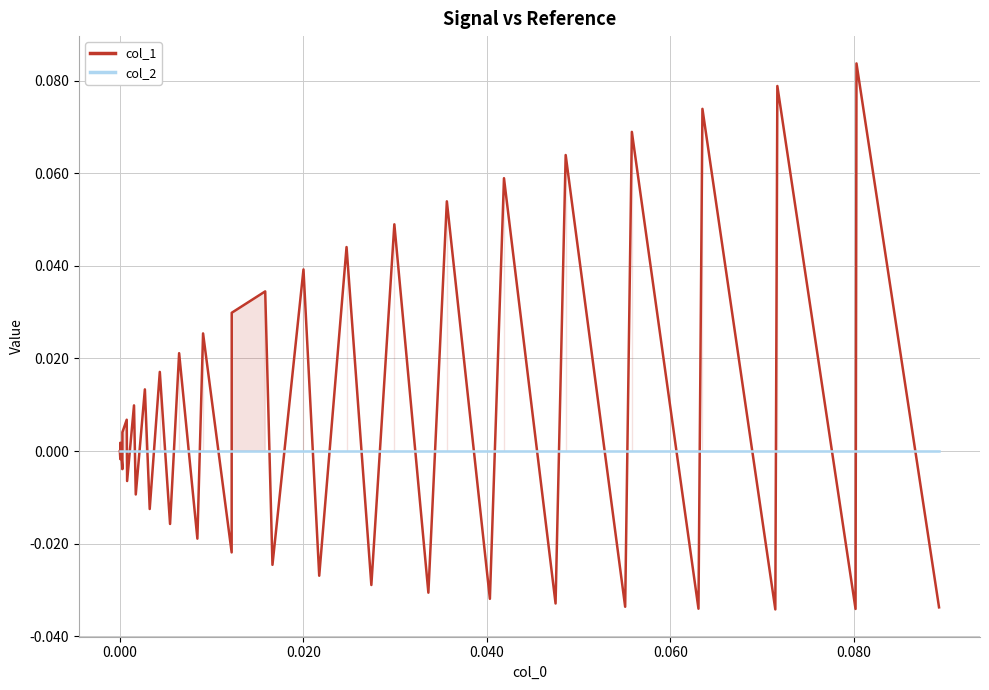

Which series has the largest range (max minus min)?

col_1